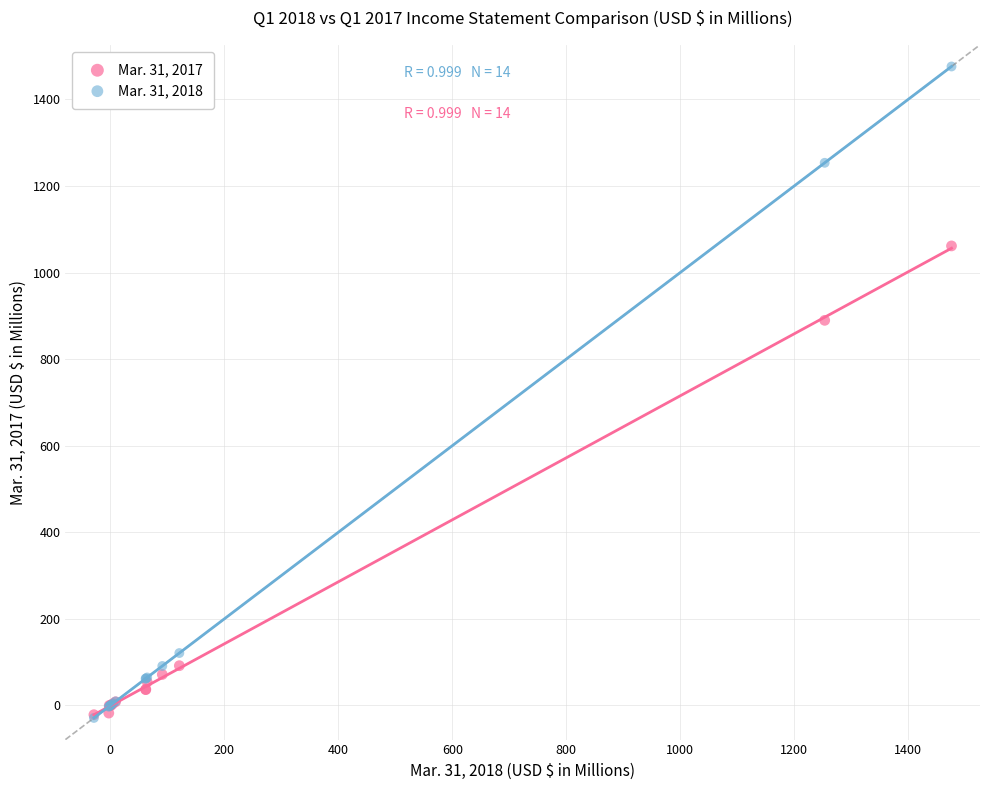

Across all series, what Y value is closest to 723?

889.6